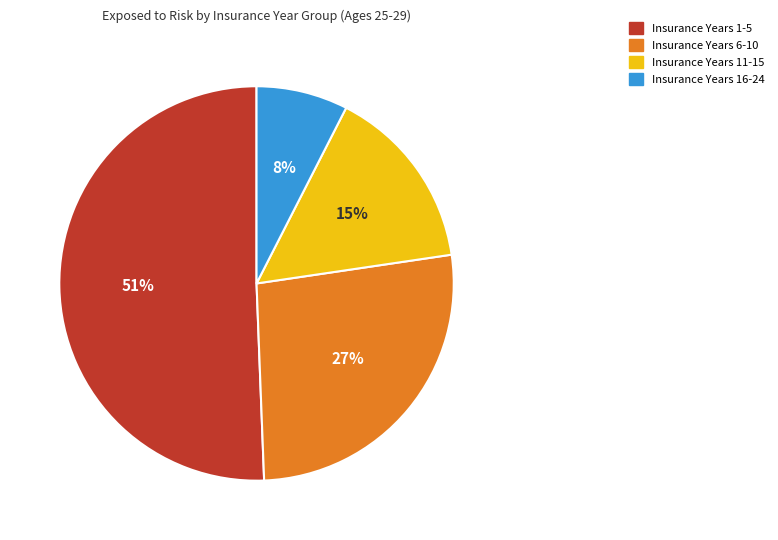

To the nearest percent, what is the difference between the largest and smallest slice percentages?

43%